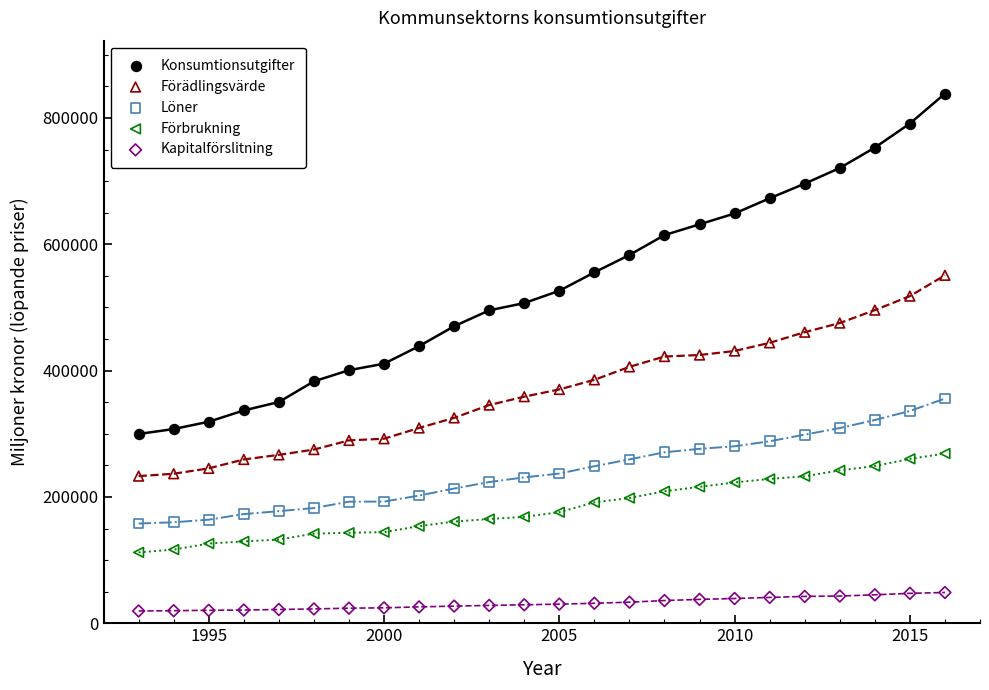

What is the X range (max minus min) for the scatter plot?

23.0